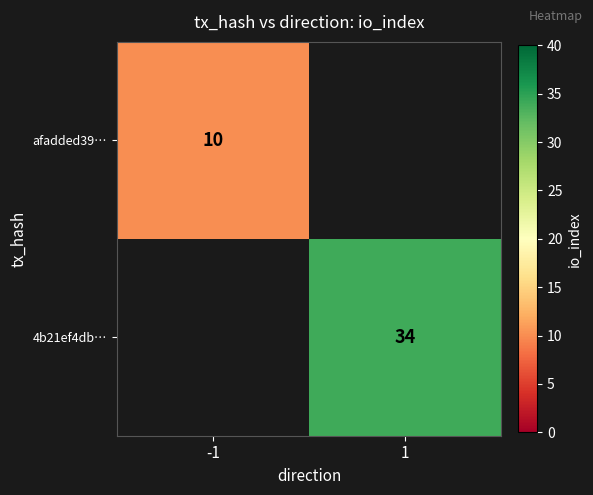

The value of 4b21ef4db… at 1 is 55. True or false?

False